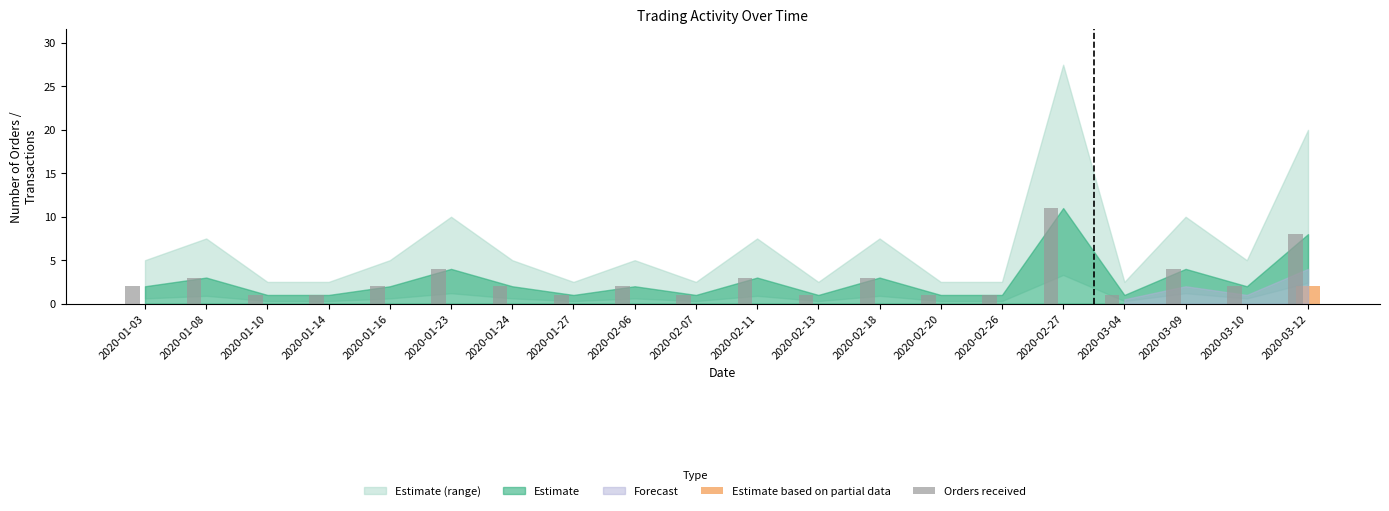

The Orders received series shows 3 at 2020-02-18. True or false?

True